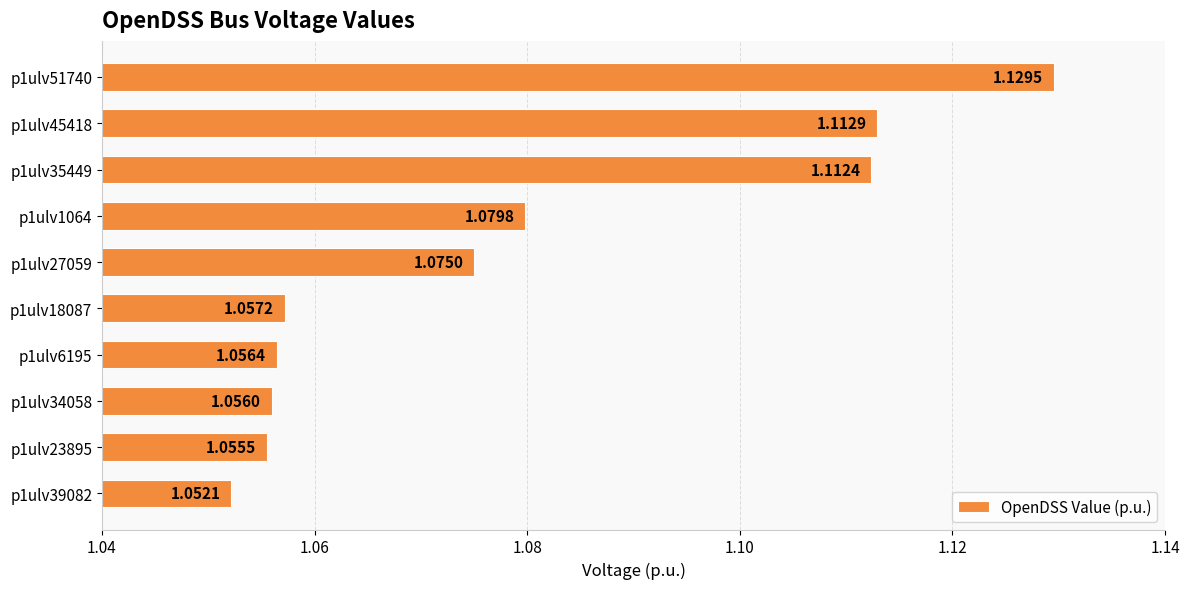

What is the difference between the second highest and minimum values?

0.1